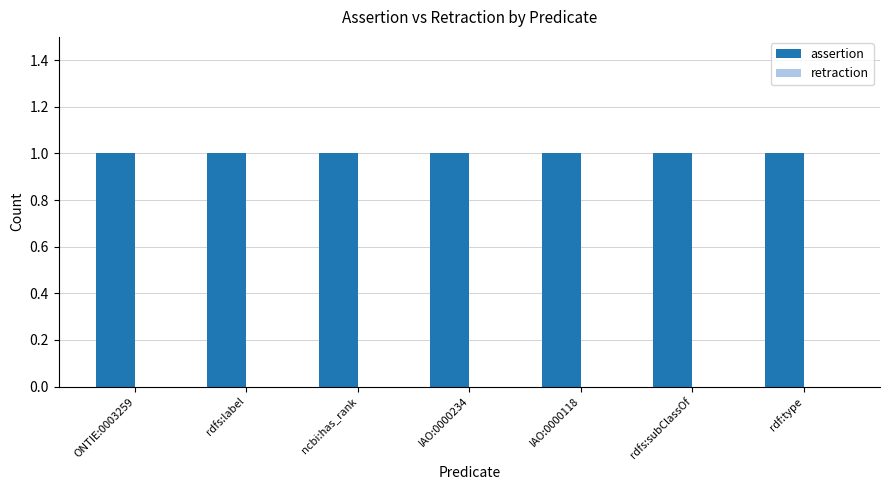

Reading left to right, transcribe all the data shown in this chart.

assertion: ONTIE:0003259=1	rdfs:label=1	ncbi:has_rank=1	IAO:0000234=1	IAO:0000118=1	rdfs:subClassOf=1	rdf:type=1
retraction: ONTIE:0003259=0	rdfs:label=0	ncbi:has_rank=0	IAO:0000234=0	IAO:0000118=0	rdfs:subClassOf=0	rdf:type=0